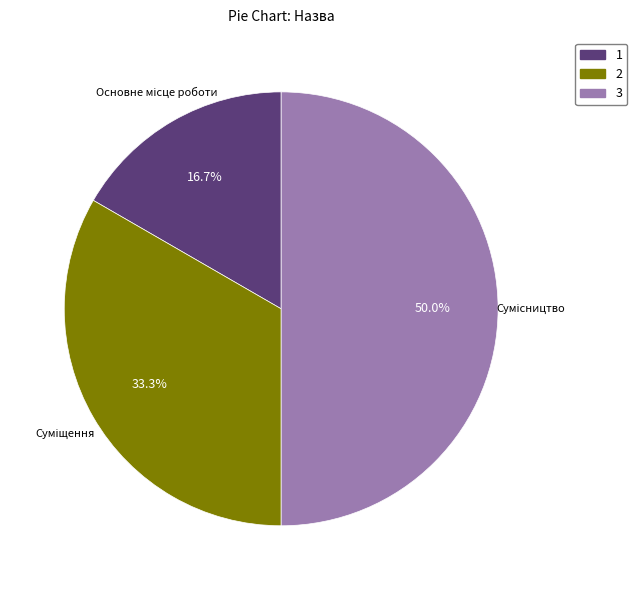

How many segments does this pie chart have?

3